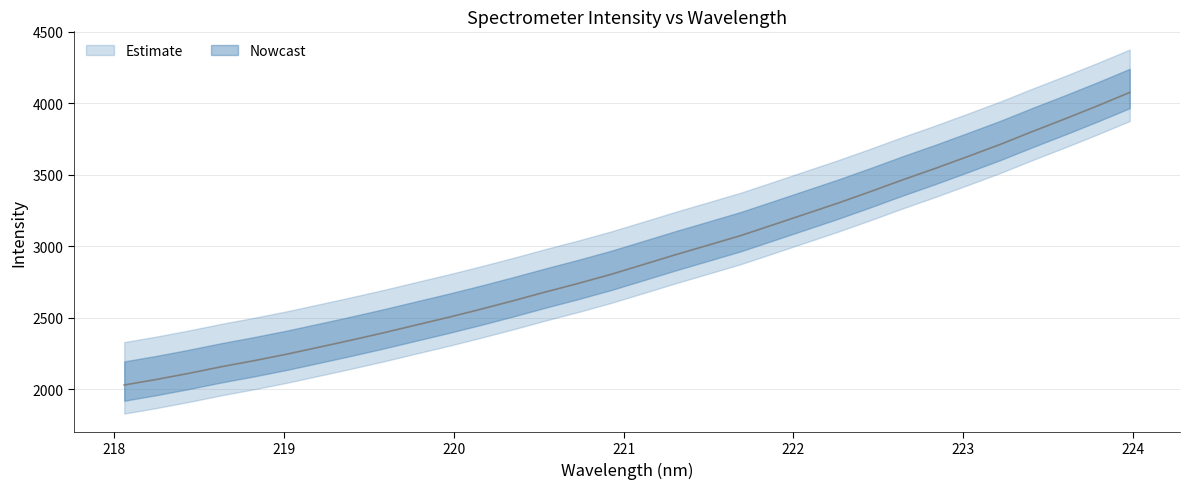

What is the value of the 25th point from the left?

3464.6